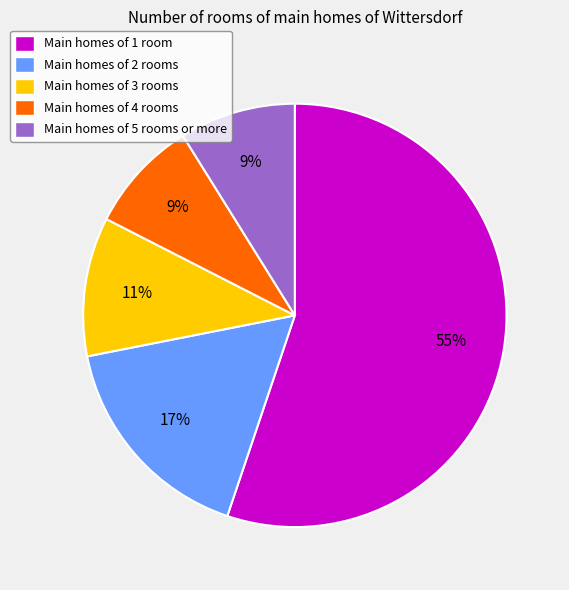

Between Main homes of 4 rooms and Main homes of 3 rooms, which is larger?

Main homes of 3 rooms